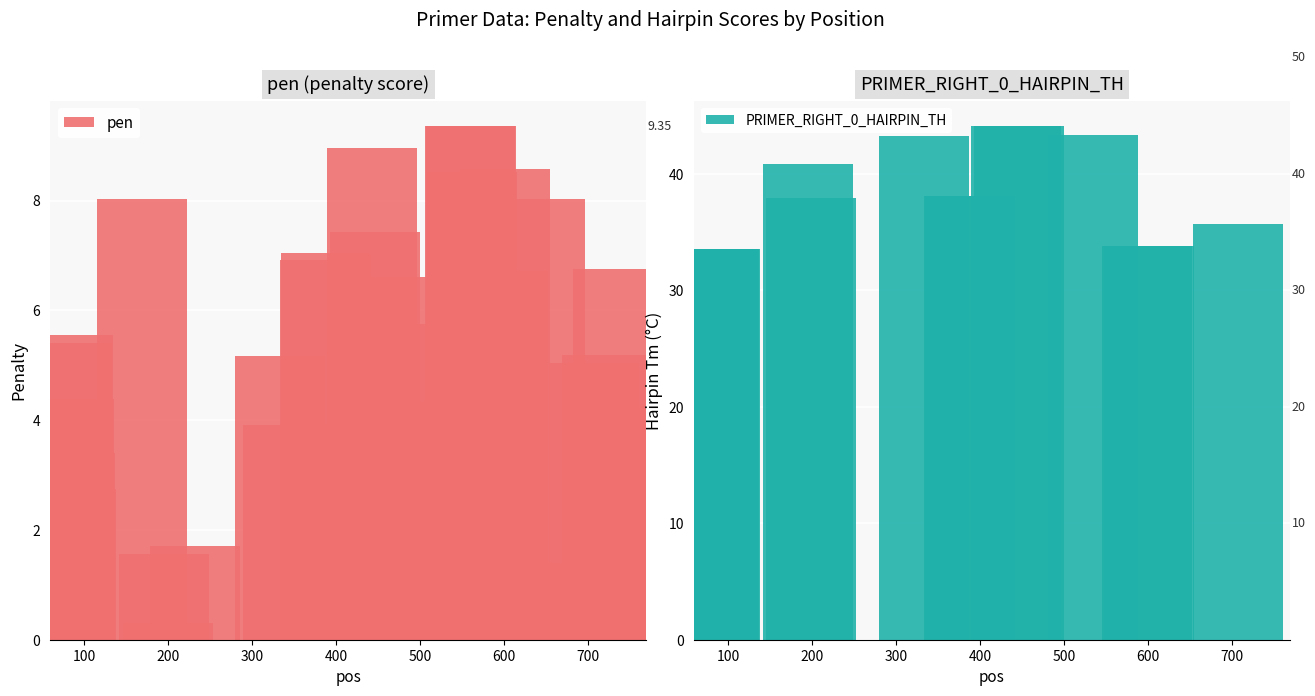

What is the sum of all PRIMER_RIGHT_0_HAIRPIN_TH values?

634.2